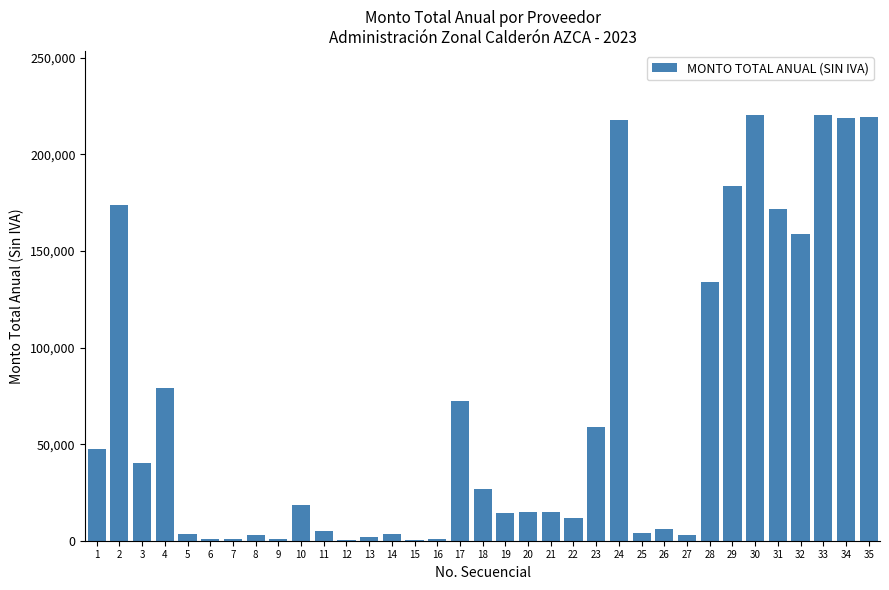

Is it true that the value at 16 is 980.0?

True